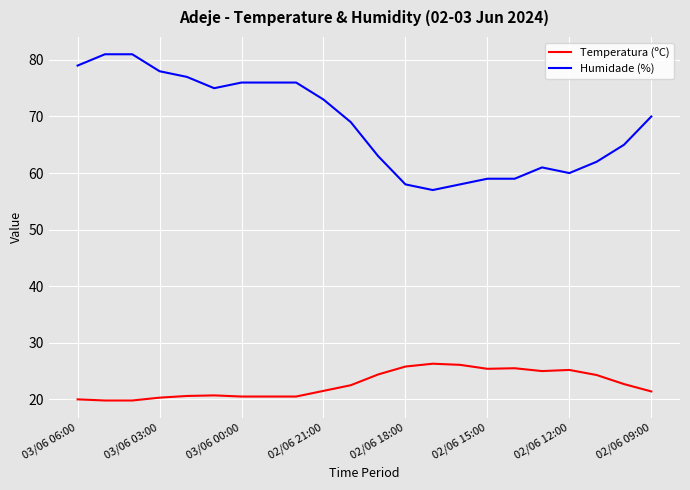

At how many categories does at least one series exceed 24?

22